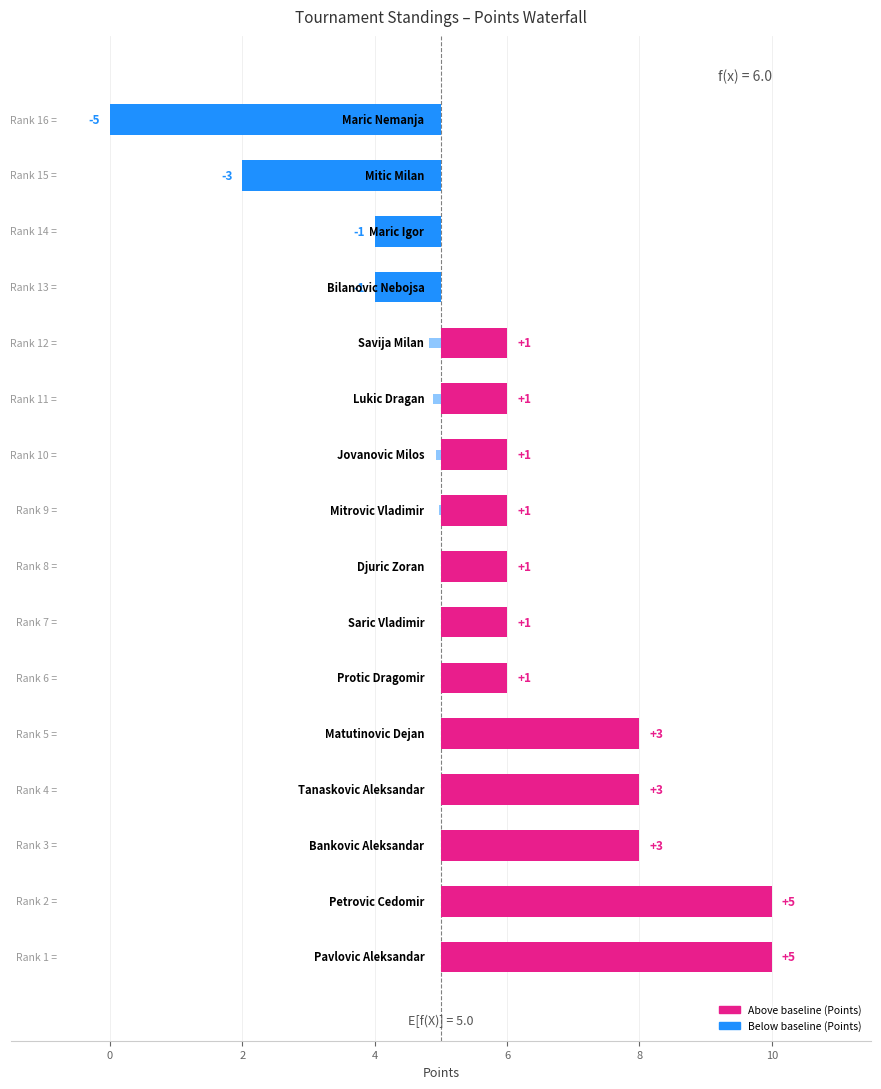

What is the difference between the maximum and minimum values in the Points (vs baseline) series?

10.0